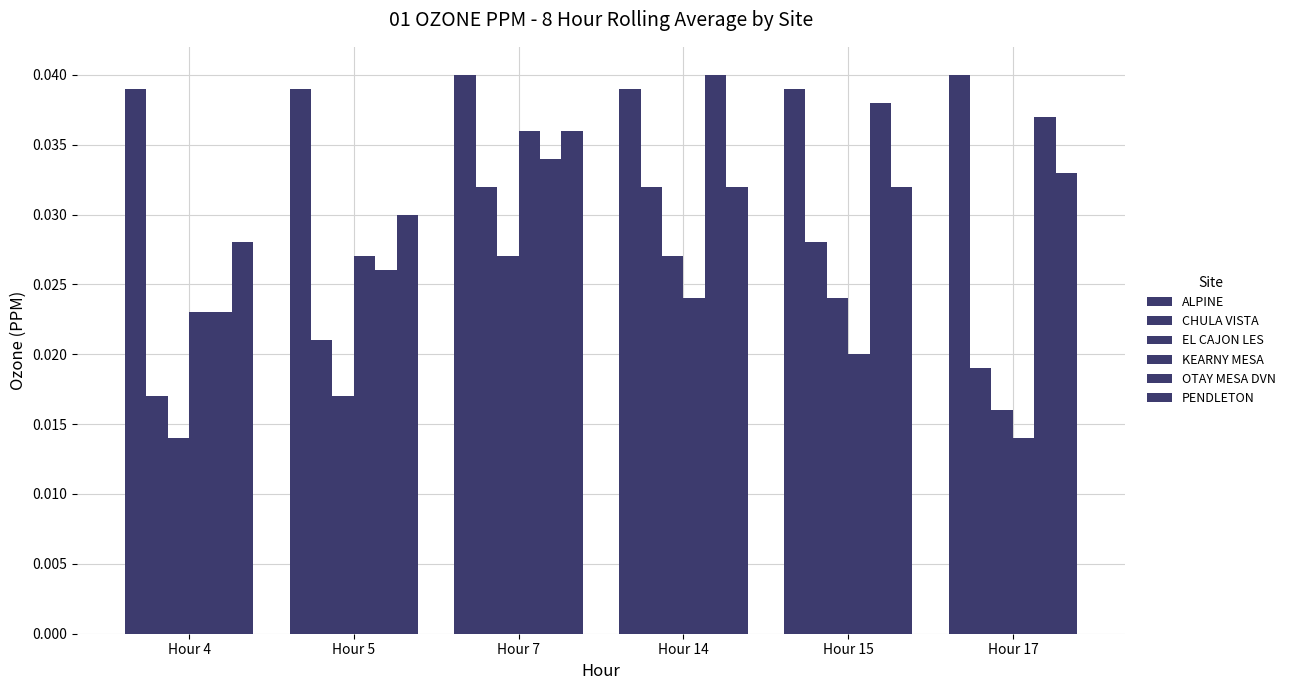

What is the total value across all series at Hour 14?

0.2